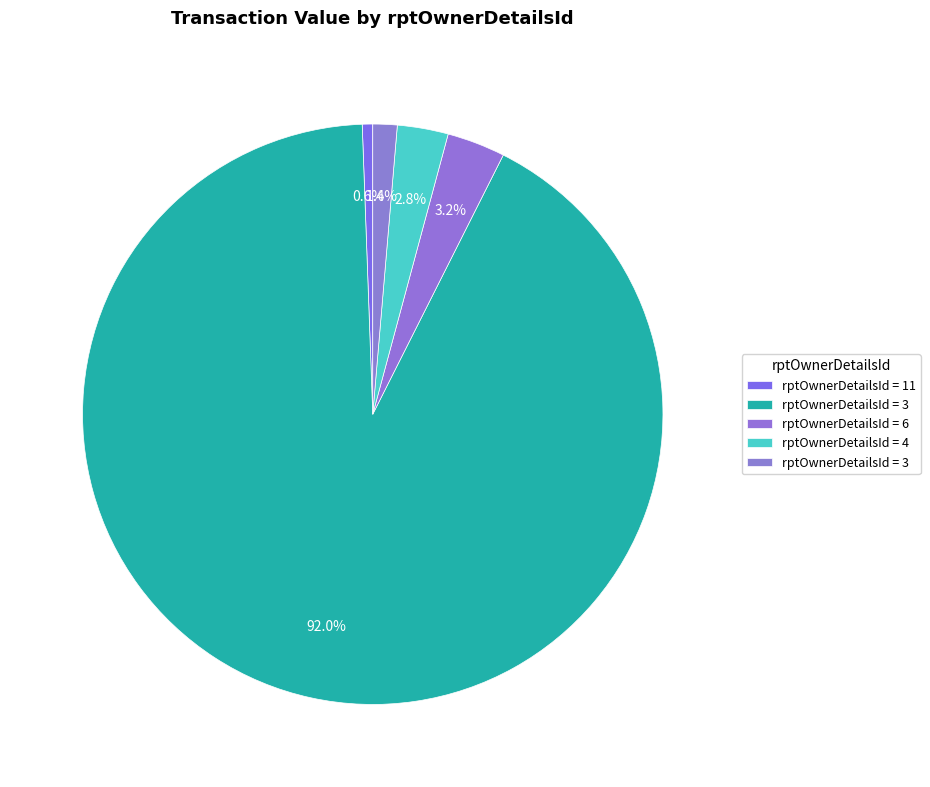

How many segments does this pie chart have?

5